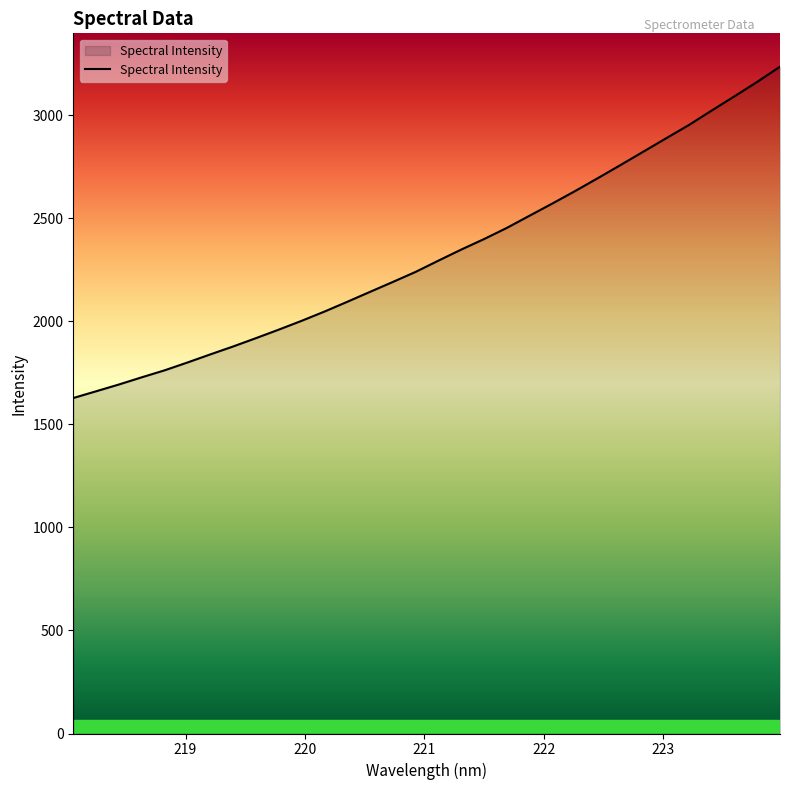

Does the chart have visible grid lines?

No